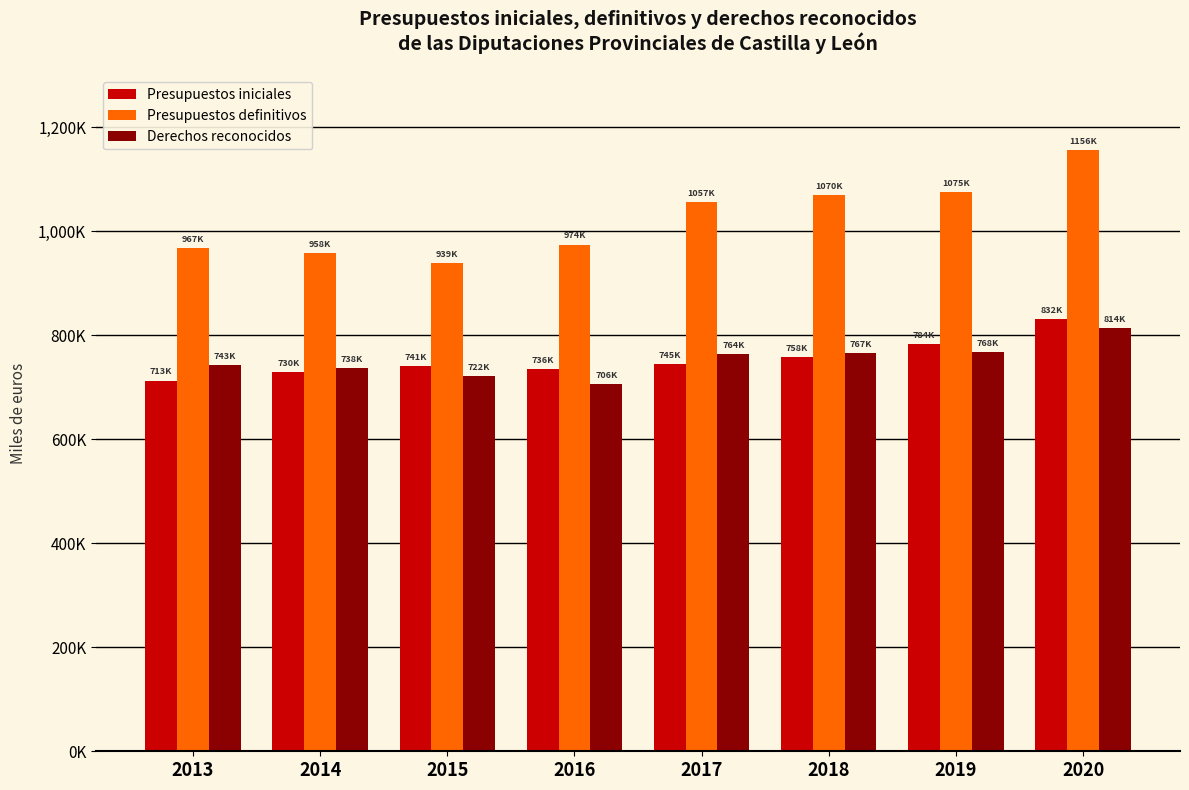

The value of Presupuestos definitivos at 2018 is 1070125.1. True or false?

True